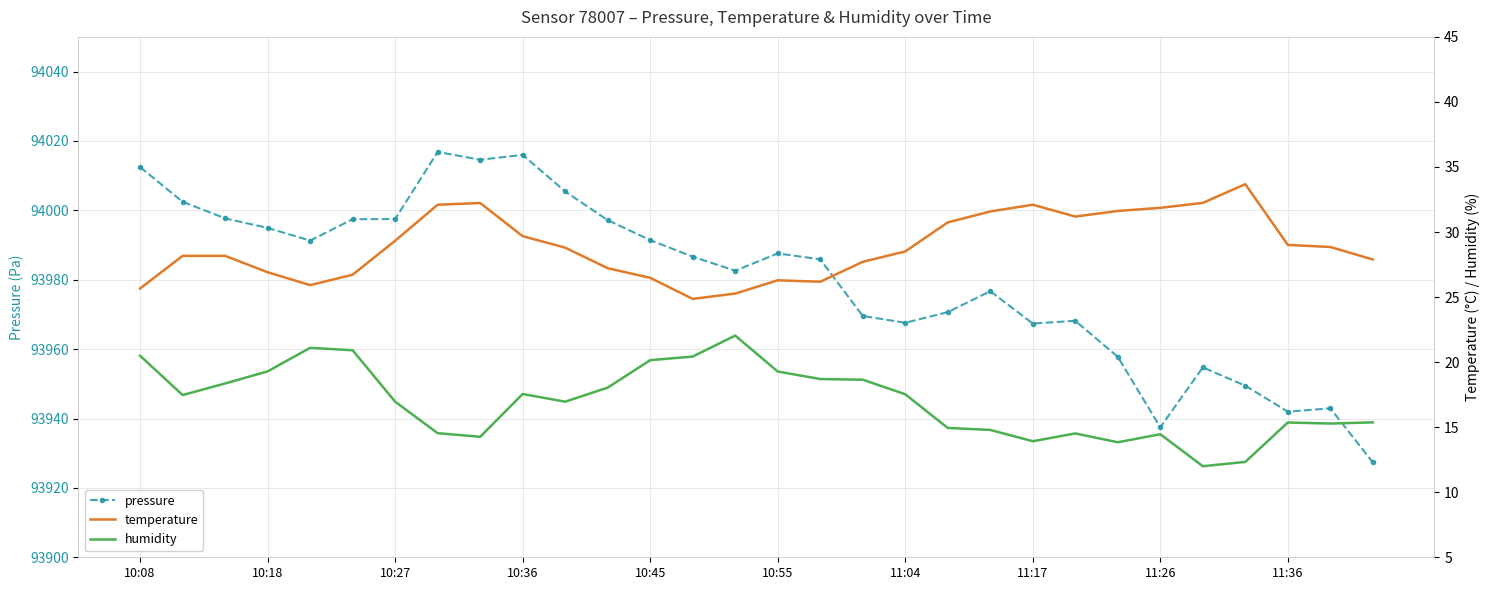

What is the lowest value of the pressure series?

93927.3